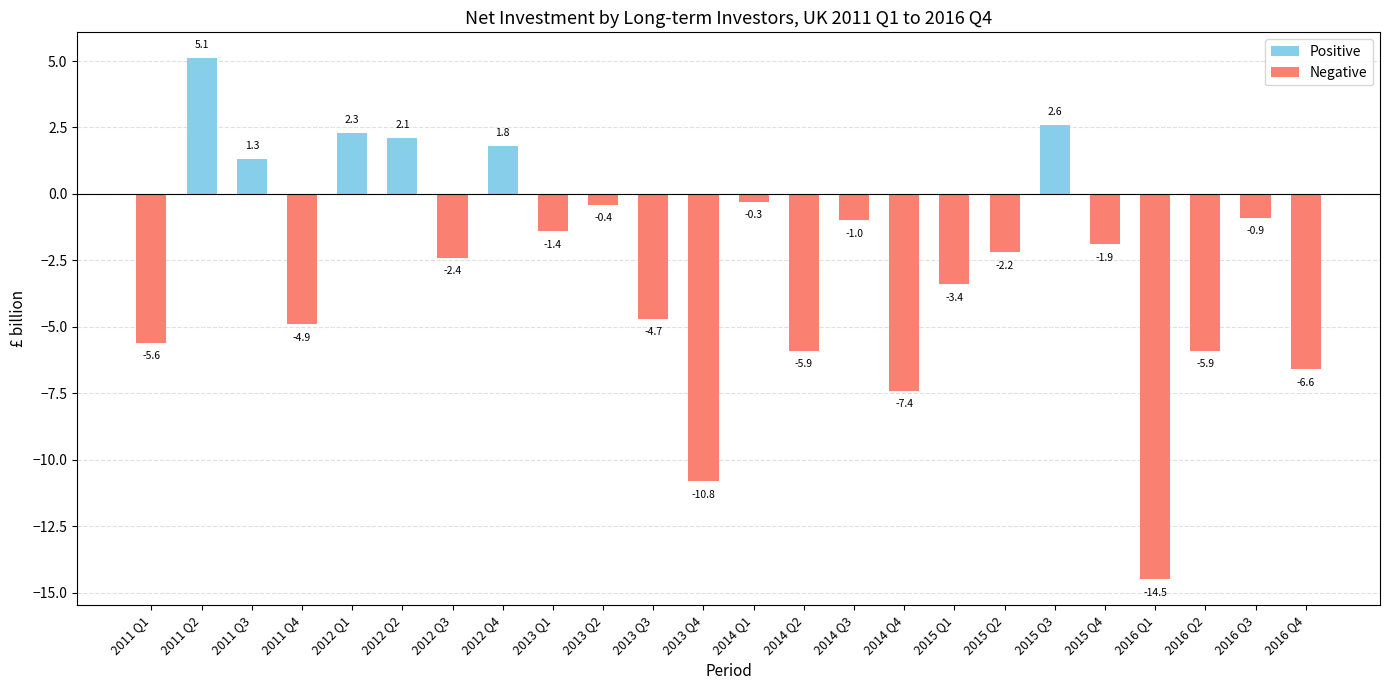

Where does the data first go above -1?

2011 Q2